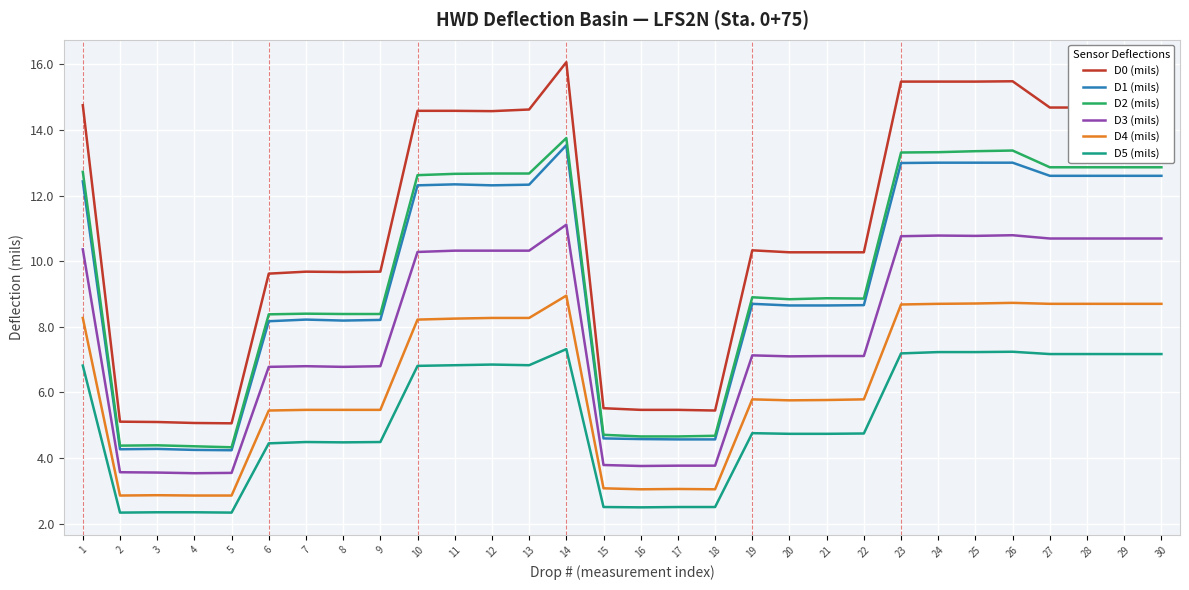

What is the total value across all series at 26?

68.6